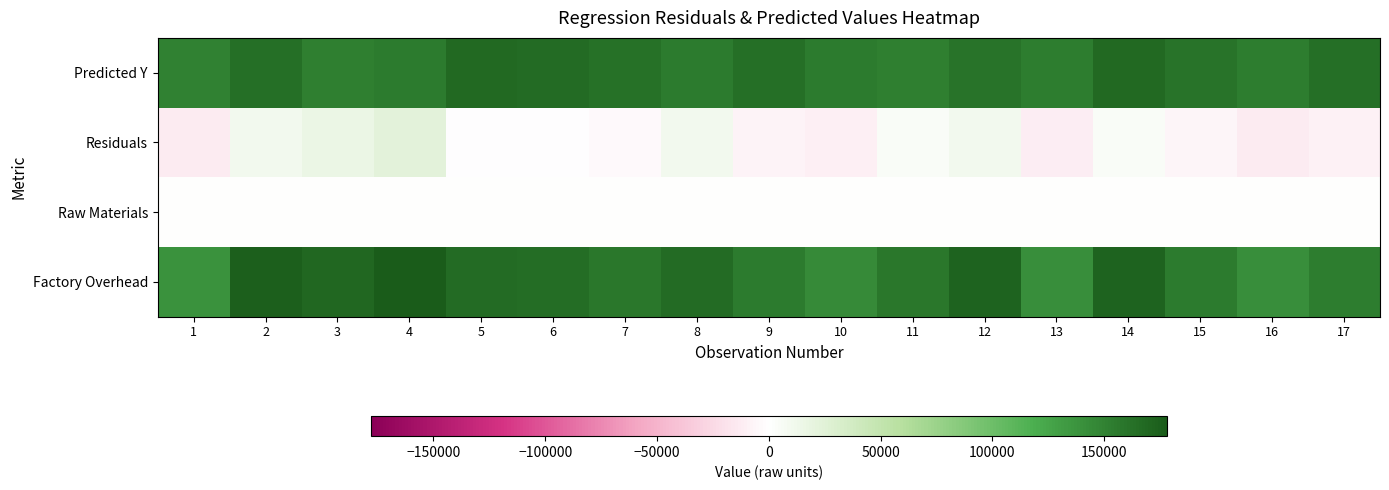

Reading left to right, extract all data points from this chart.

Predicted Y: 1=151146.0	2=163730.9	3=152530.9	4=155060.0	5=167042.8	6=166320.2	7=161442.8	8=155060.0	9=163490.1	10=155662.1	11=153012.6	12=161201.9	13=153072.9	14=167644.9	15=161141.7	16=154156.7	17=162948.1
Residuals: 1=-13250.0	2=10611.1	3=16365.1	4=22999.0	5=-437.8	6=-1000.2	7=-3857.8	8=10607.0	9=-7833.1	10=-11057.1	11=4595.4	12=10498.1	13=-12386.9	14=4337.1	15=-5889.7	16=-13363.7	17=-8571.1
Raw Materials: 1=414.0	2=623.0	3=437.0	4=479.0	5=678.0	6=666.0	7=585.0	8=479.0	9=619.0	10=489.0	11=445.0	12=581.0	13=446.0	14=688.0	15=580.0	16=464.0	17=610.0
Factory Overhead: 1=137896.0	2=174342.0	3=168896.0	4=178059.0	5=166605.0	6=165320.0	7=157585.0	8=165667.0	9=155657.0	10=144605.0	11=157608.0	12=171700.0	13=140686.0	14=171982.0	15=155252.0	16=140793.0	17=154377.0